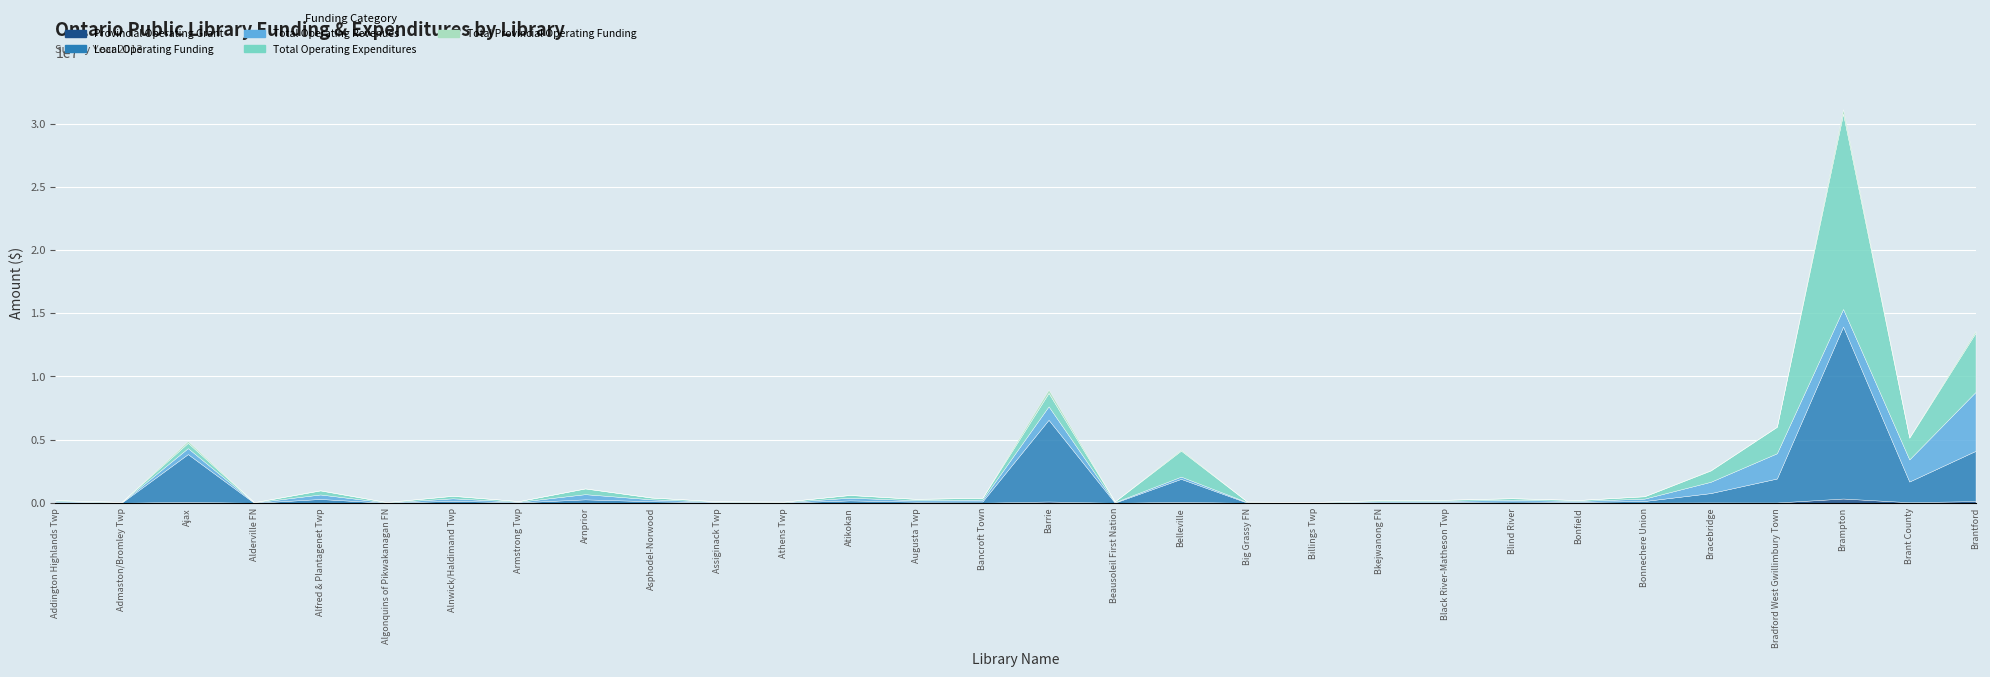

The value of Local Operating Funding at Athens Twp is 9064. True or false?

False